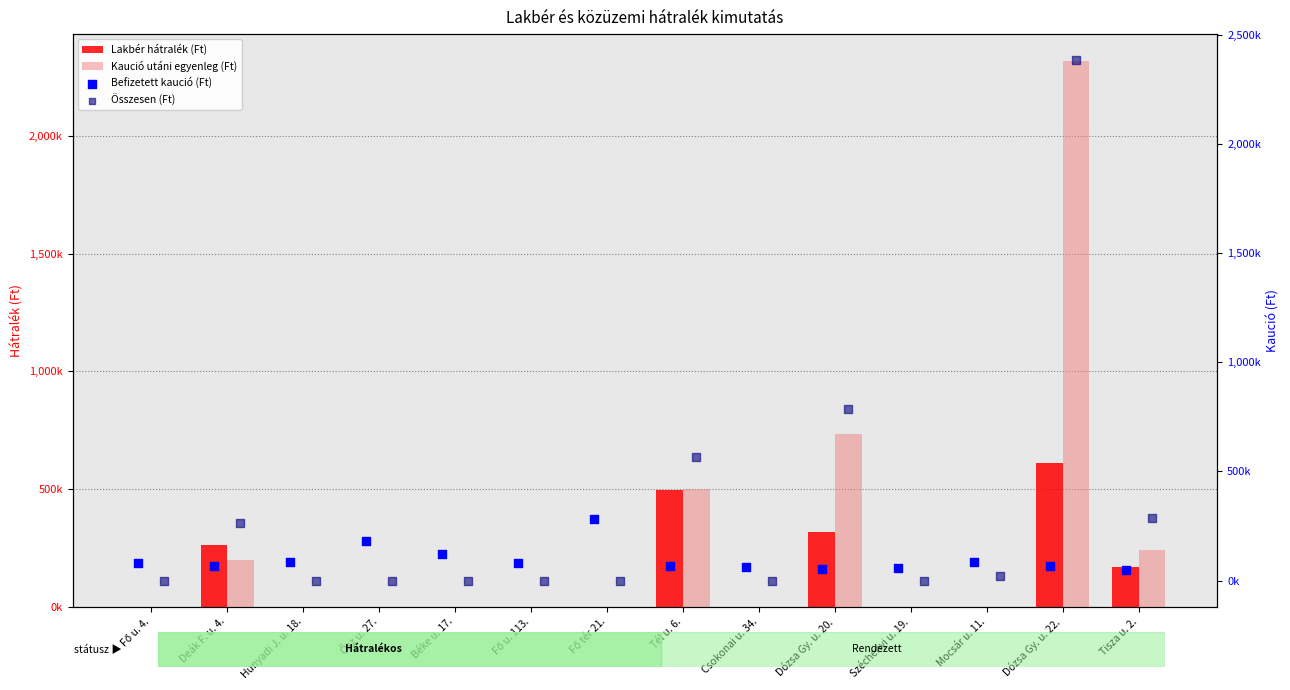

Which series reaches the maximum Y coordinate?

Összesen (Ft)